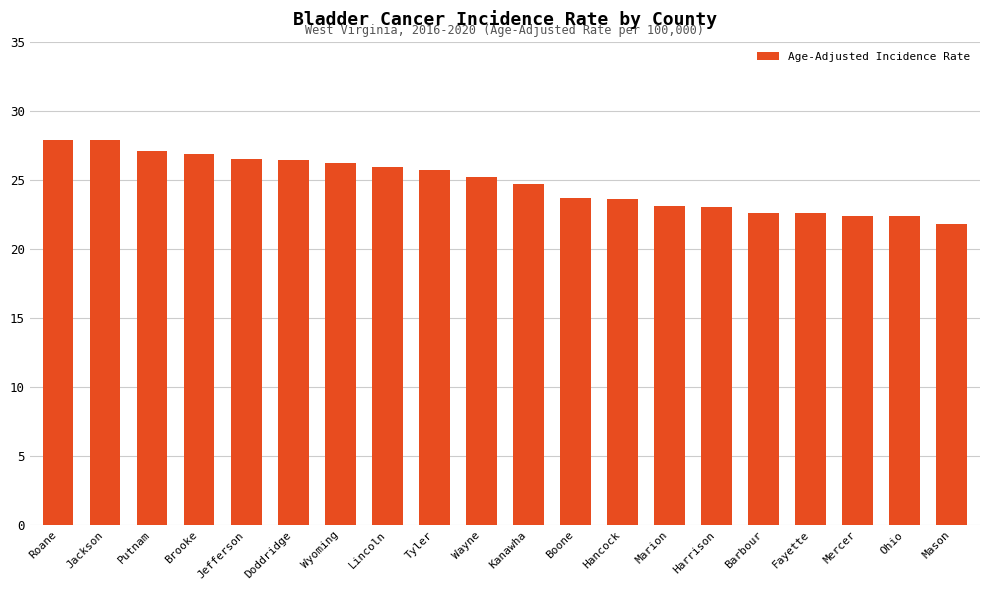

What is the minimum value shown in the chart?

21.8